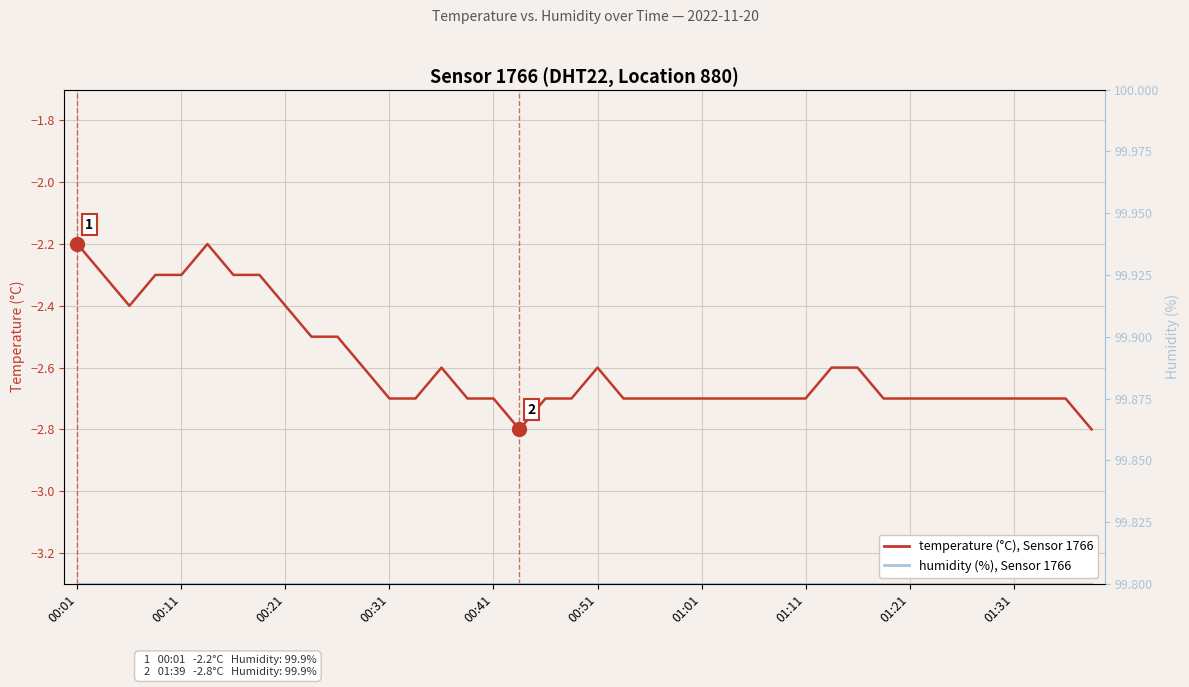

True or false: temperature has a value of -1.3 at 38.

False